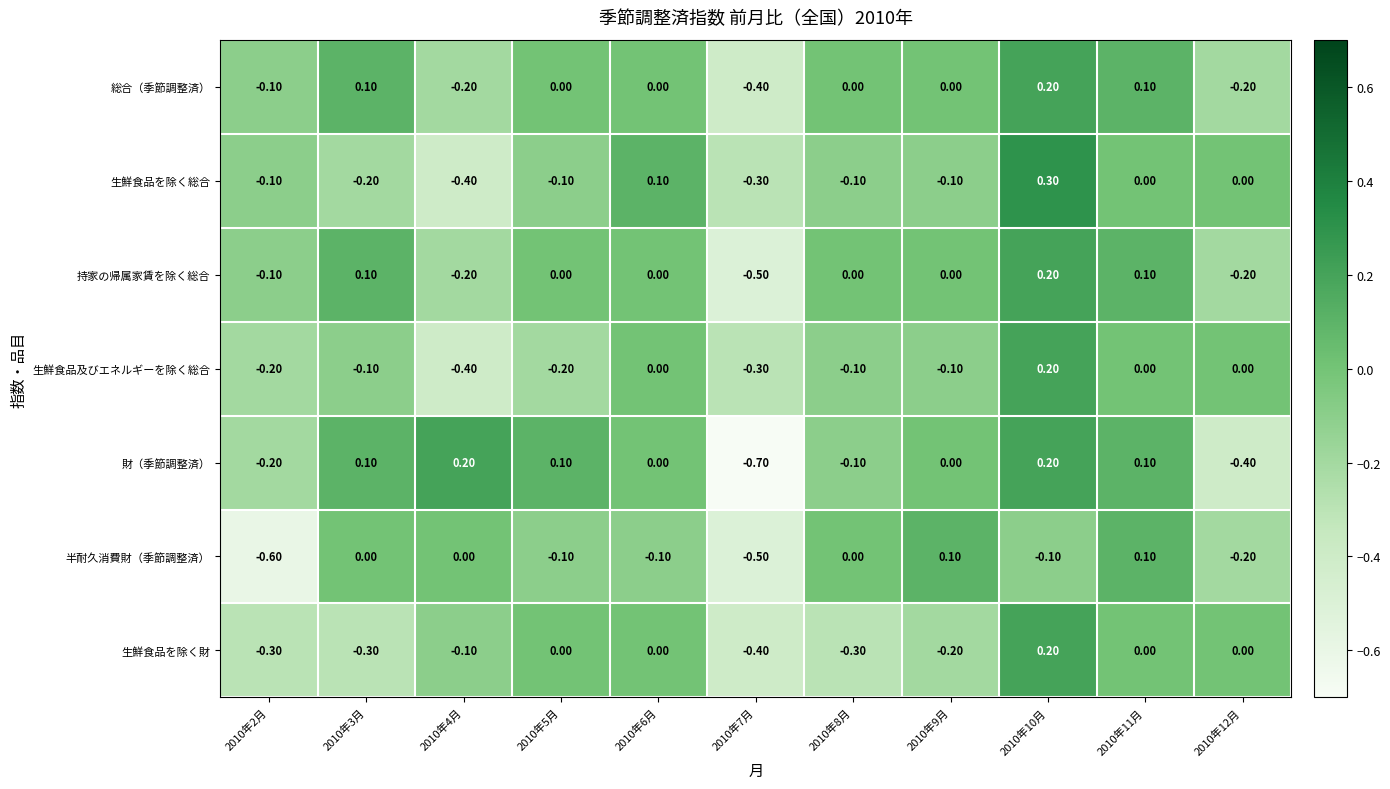

What is the difference between the second highest and minimum values in the 生鮮食品を除く財 series?

0.4